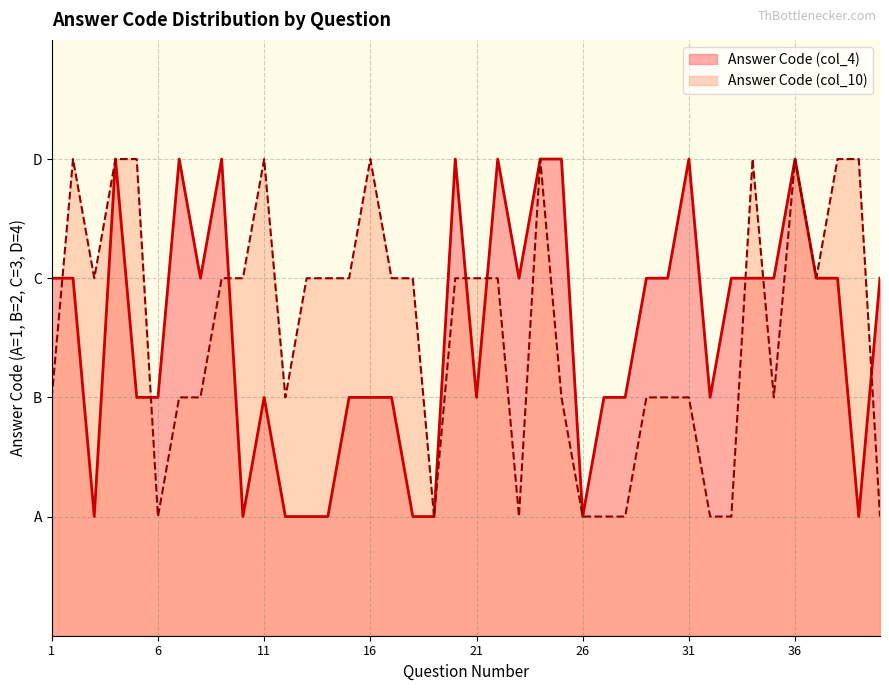

True or false: Answer Code (col_10) has more than 2 points higher than both neighbors.

True